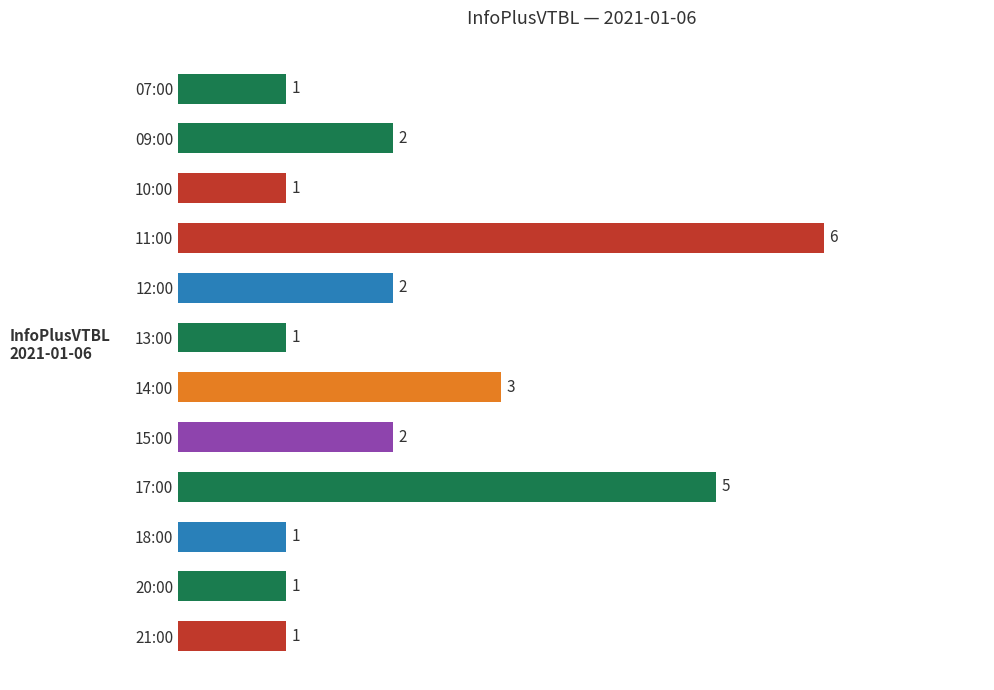

Between 17:00 and 13:00, which is larger?

17:00